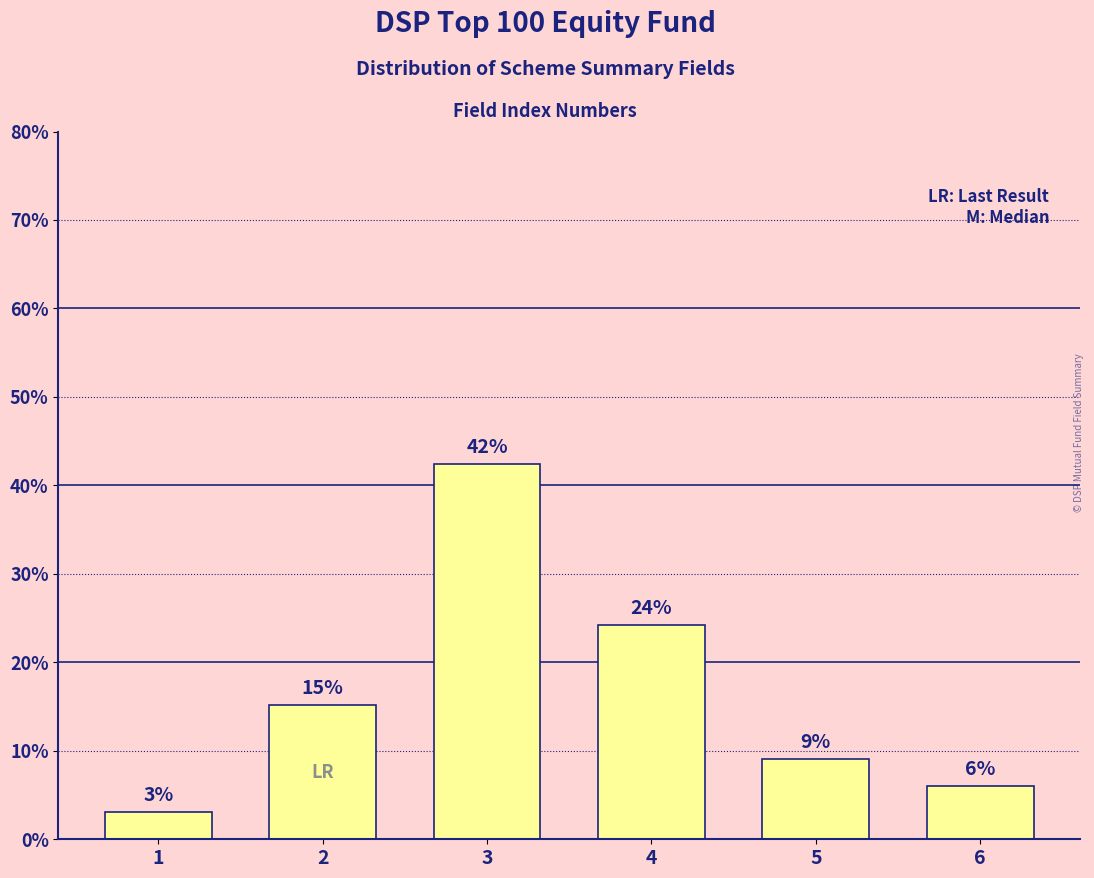

Does the chart contain any negative values?

No